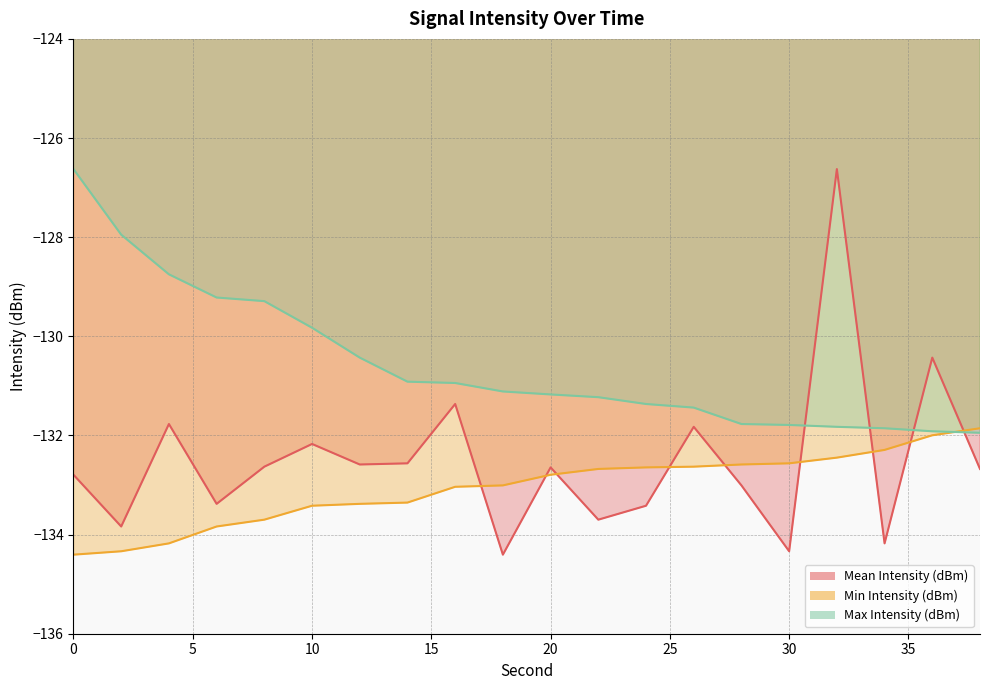

True or false: Max Intensity (dBm) has a value of -53.2 at 20.

False